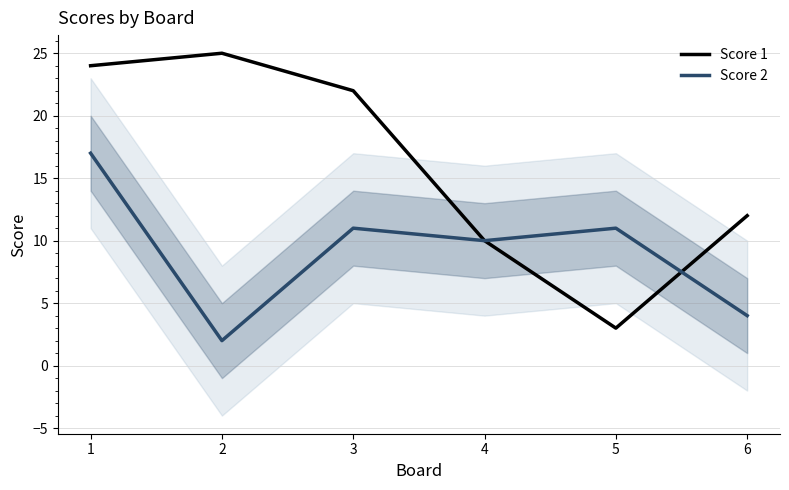

Is it true that Score 1 equals 15 at 1?

False